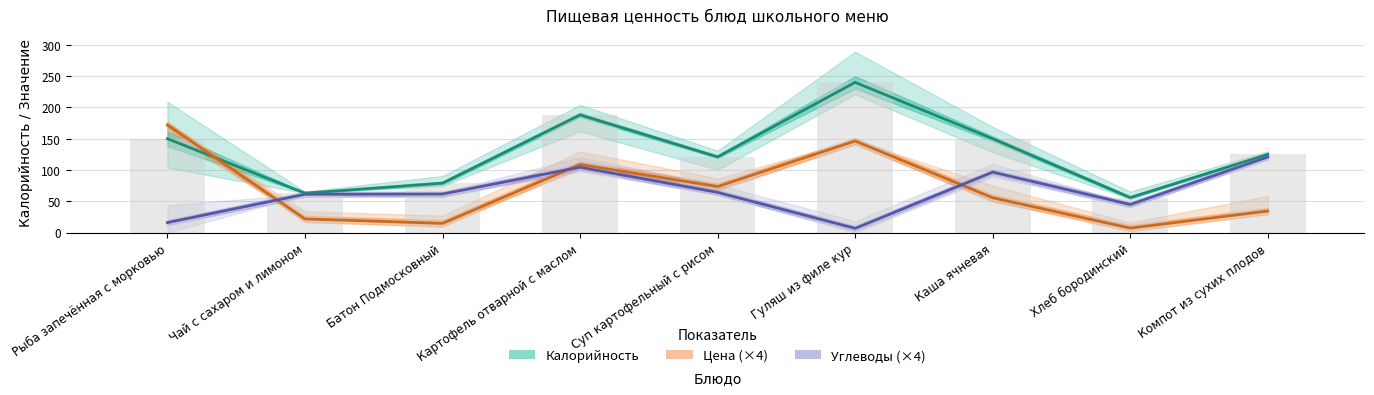

Which has a higher value, Гуляш из филе кур or Картофель отварной с маслом?

Гуляш из филе кур